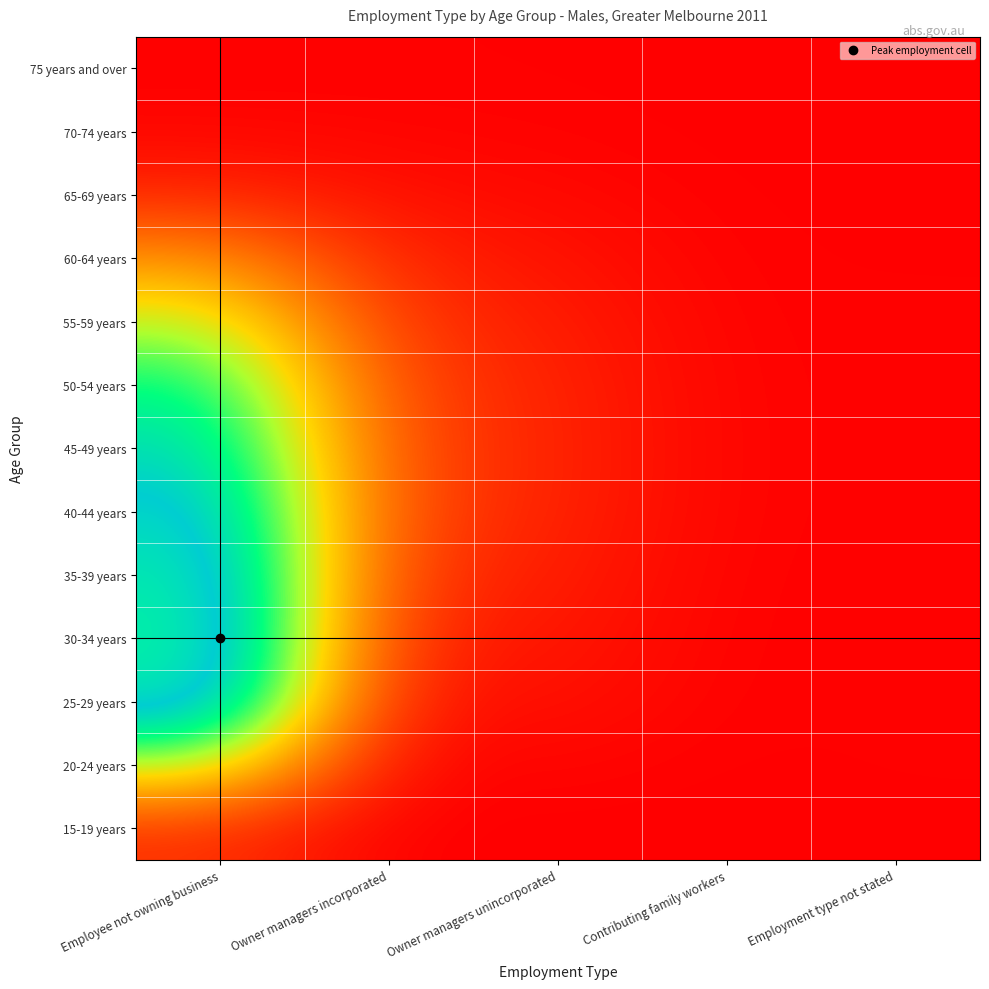

What is the total value across all series at Owner managers incorporated?

0.9